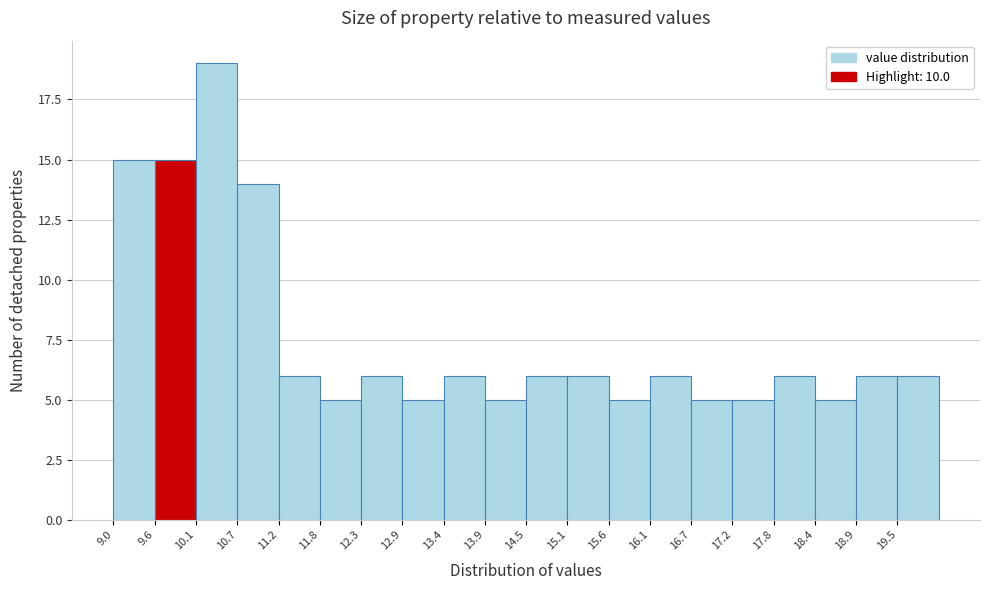

Reading left to right, transcribe this chart: for each bar, give the range it covers on the x-axis and its height. Neither the bar edges nor the heights are printed on the chart, so give them approximately, as read against the axes.

9.00 to 9.55: 15
9.55 to 10.10: 15
10.10 to 10.65: 19
10.65 to 11.20: 14
11.20 to 11.75: 6
11.75 to 12.30: 5
12.30 to 12.85: 6
12.85 to 13.40: 5
13.40 to 13.95: 6
13.95 to 14.50: 5
14.50 to 15.05: 6
15.05 to 15.60: 6
15.60 to 16.15: 5
16.15 to 16.70: 6
16.70 to 17.25: 5
17.25 to 17.80: 5
17.80 to 18.35: 6
18.35 to 18.90: 5
18.90 to 19.45: 6
19.45 to 20.00: 6